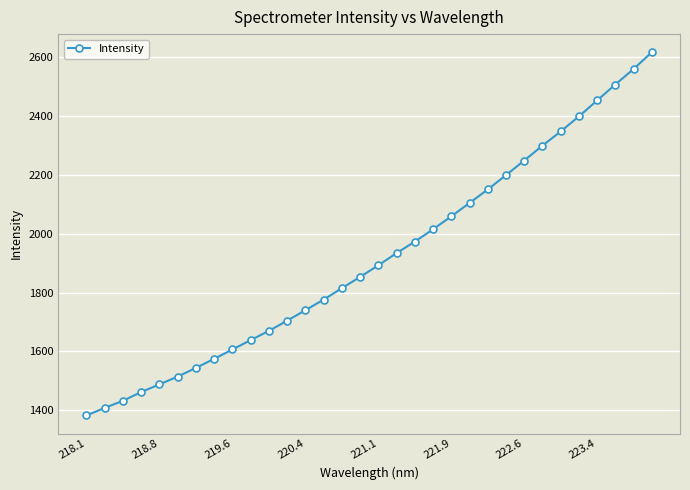

What is the value of the 5th point from the left?

1488.0